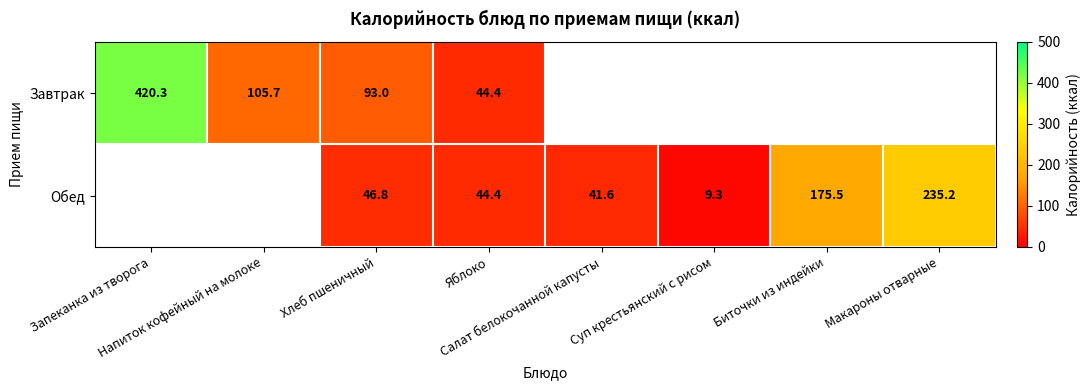

True or false: Обед has a value of 46.8 at Хлеб пшеничный.

True